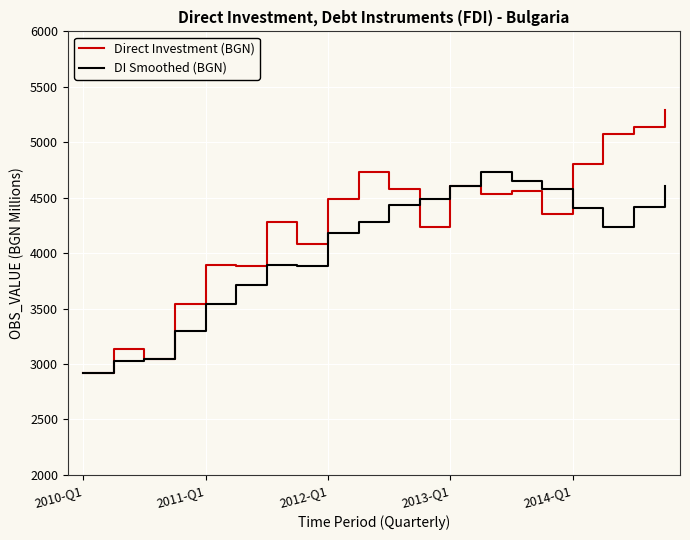

List the series in order of their peak value, lowest first.

DI Smoothed (BGN), Direct Investment (BGN)